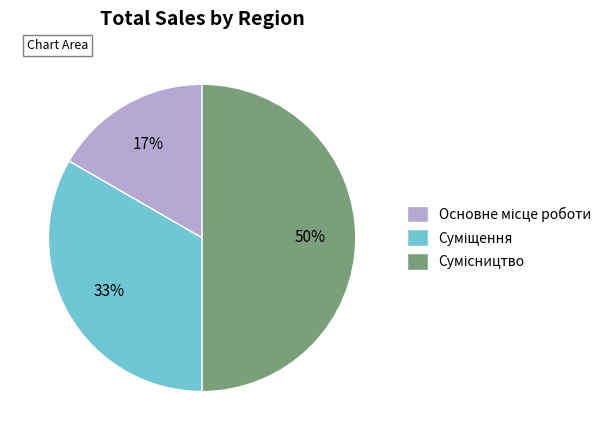

To the nearest percent, what is the difference between the largest and smallest slice percentages?

33%